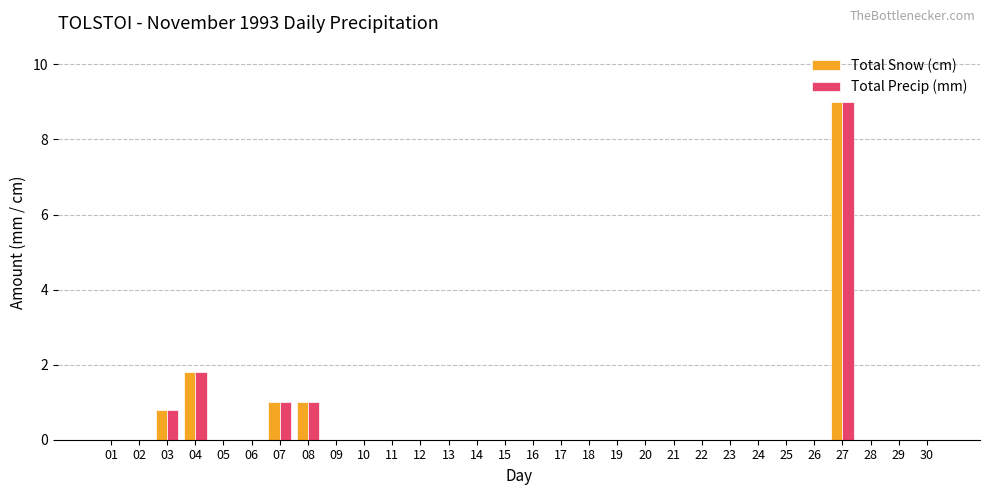

True or false: Total Snow (cm) has a value of 0.0 at 21.

True